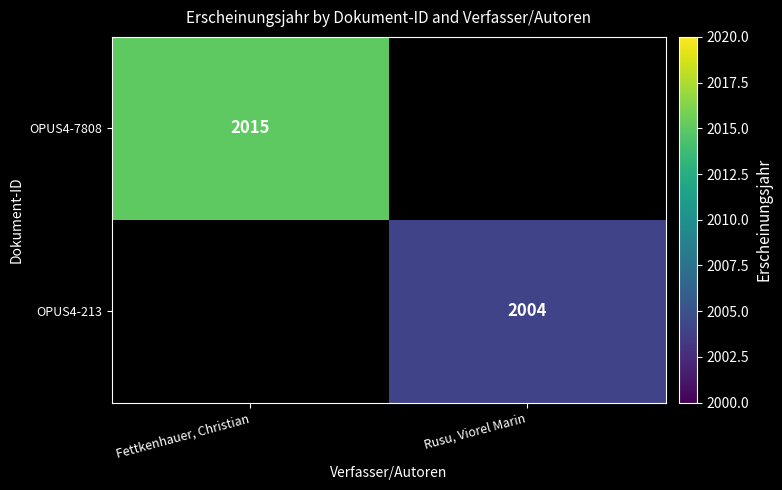

Is it true that OPUS4-213 equals 2004 at Rusu, Viorel Marin?

True